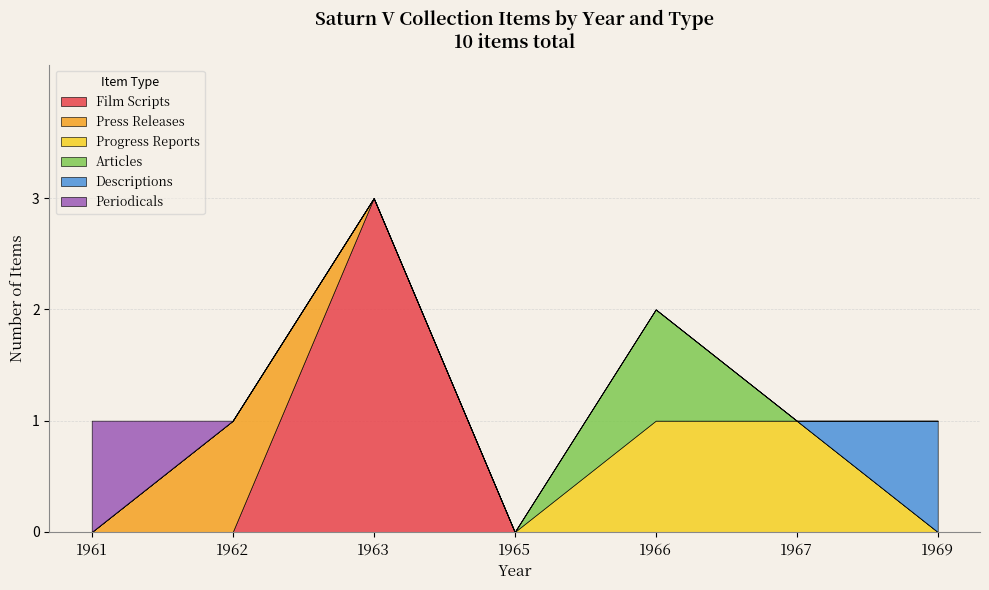

Which series has the largest range (max minus min)?

Film Scripts